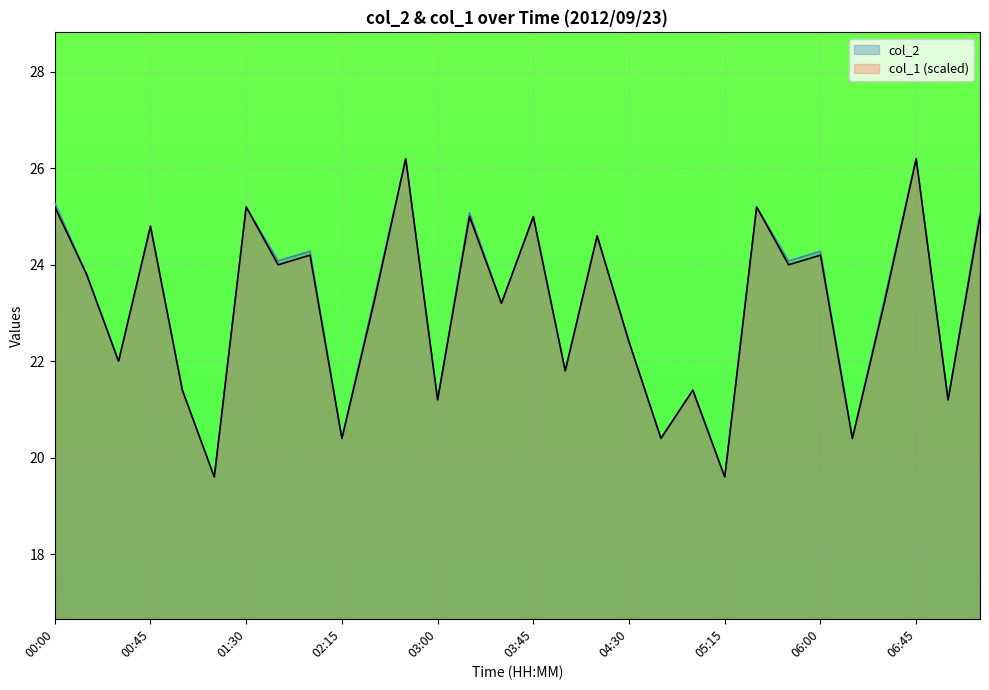

What is the smallest value displayed?

19.6